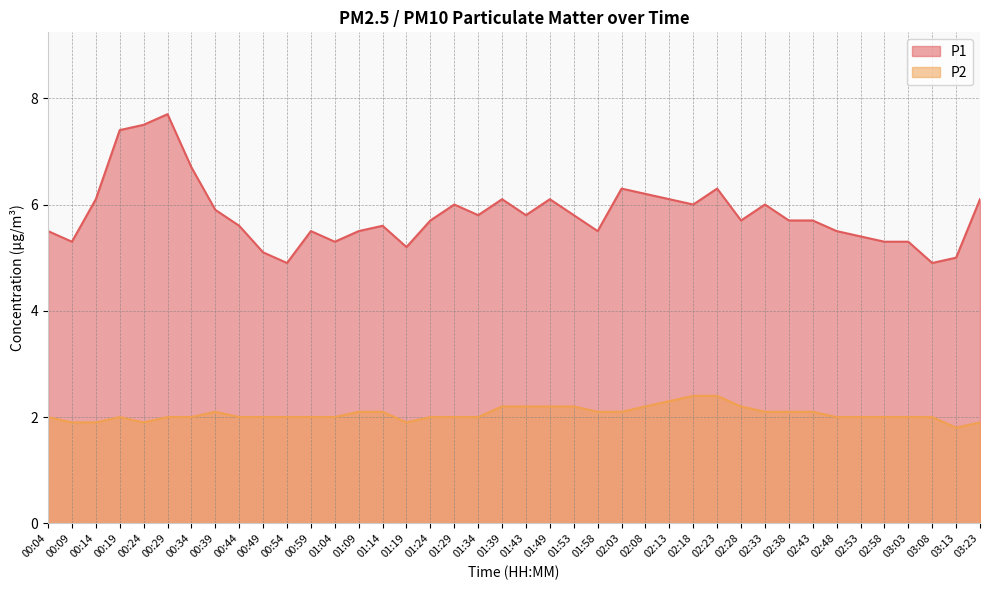

What is the label of the 26th point from the left?

02:08